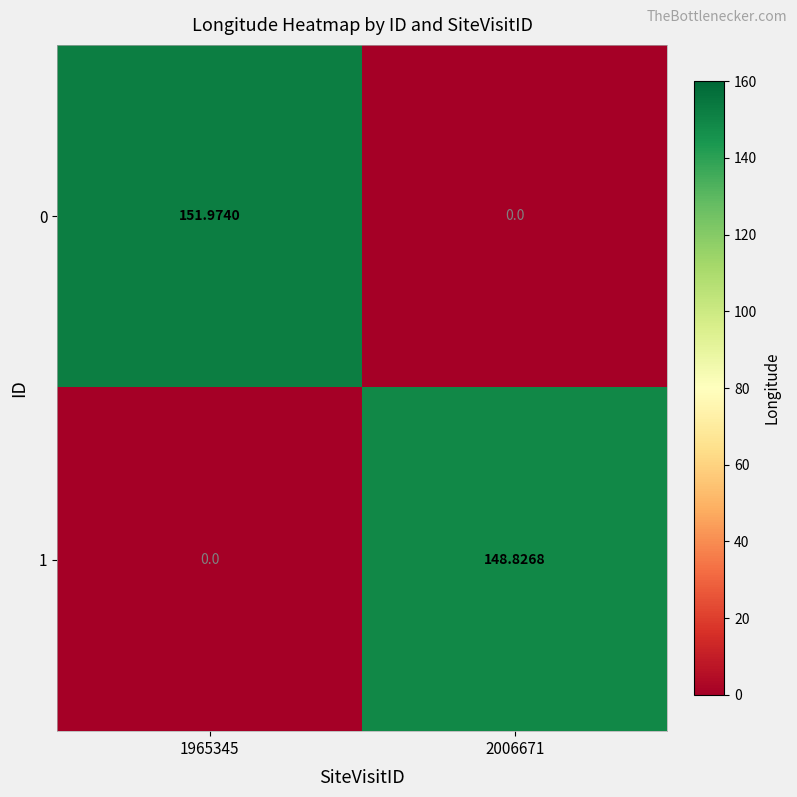

Is the value of 1 at 2006671 greater than the value of 0 at 1965345?

No